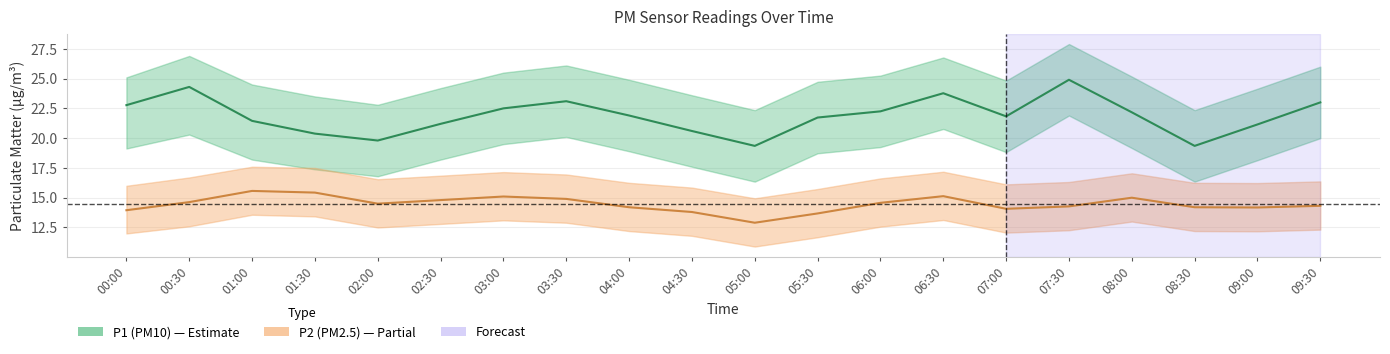

What is the value of the P1_upper point at the 10th from the left?

23.6